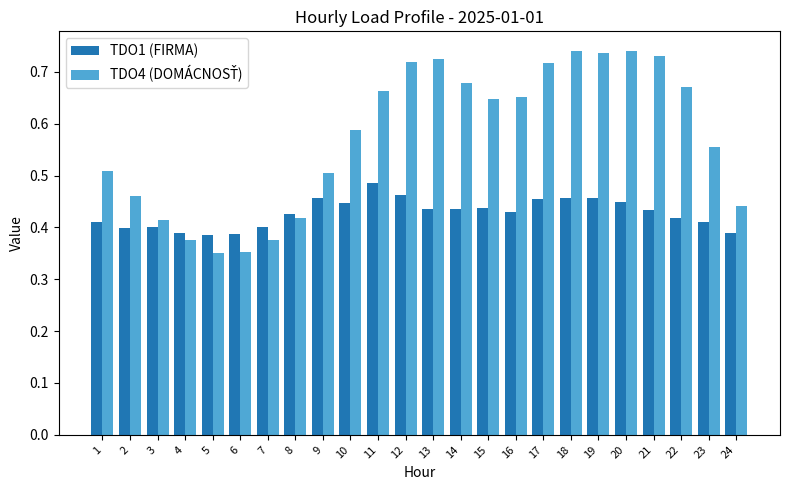

What is the difference between the highest and lowest values at 17?

0.3